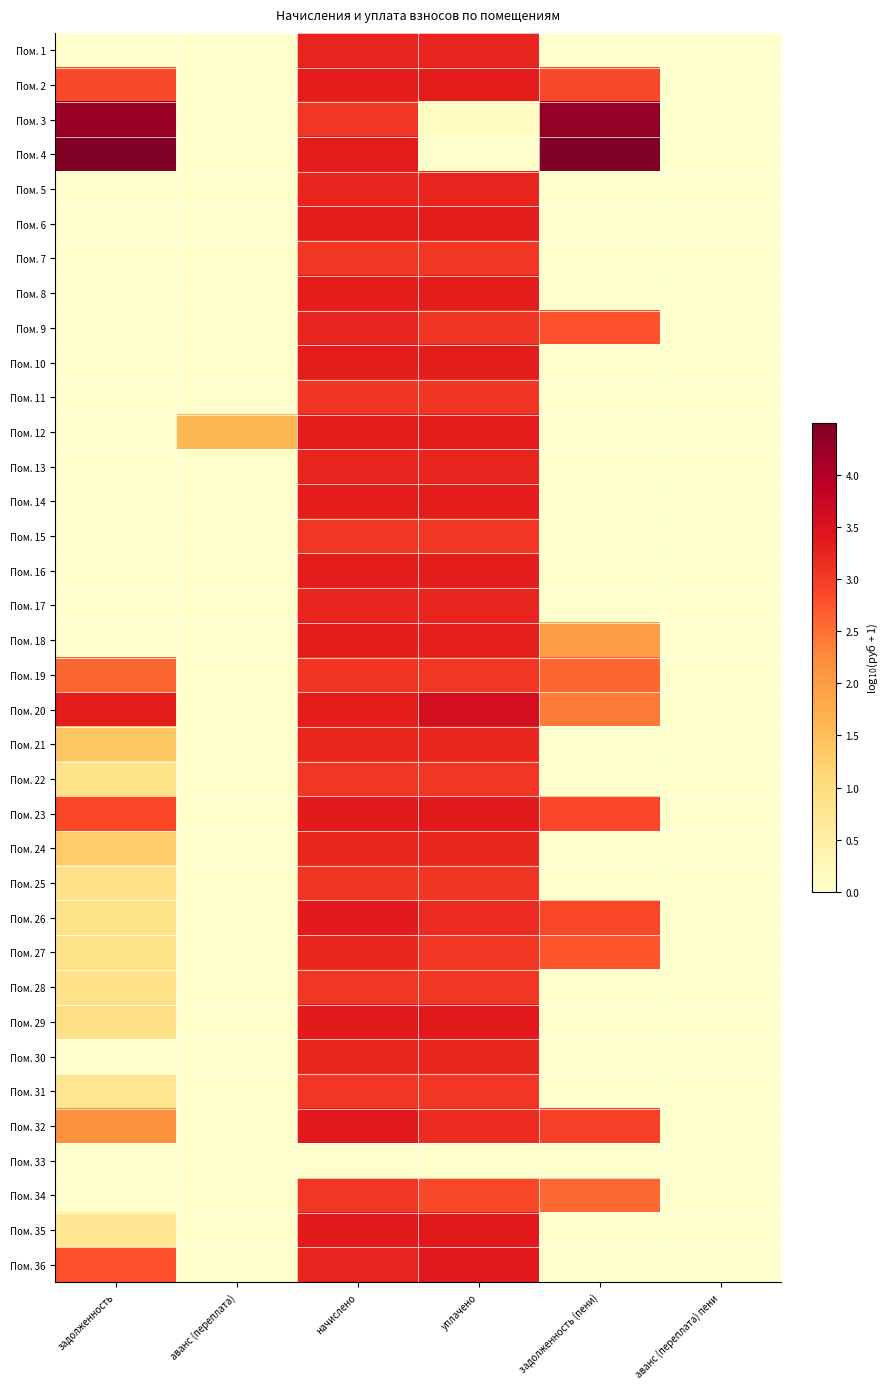

At which category is the sum across all series the highest?

начислено